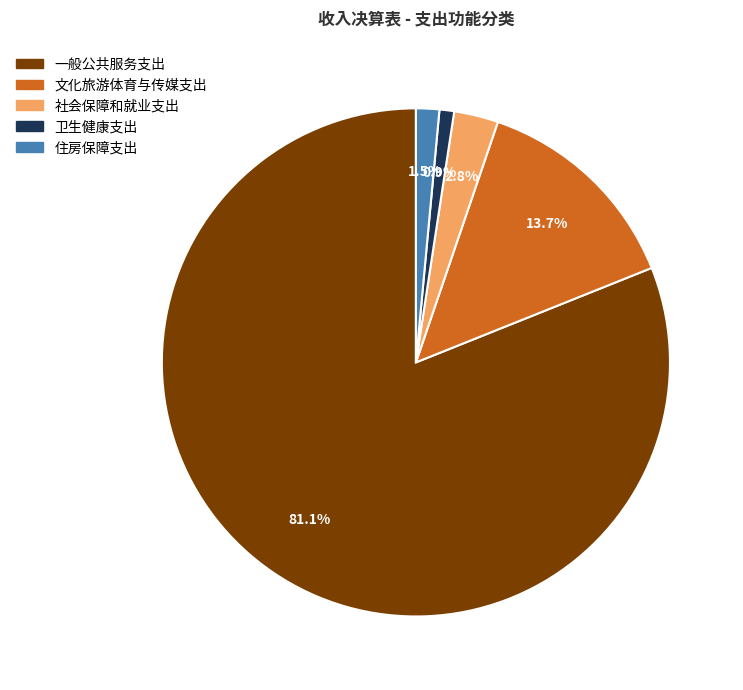

Which category has the smallest portion of the pie?

卫生健康支出